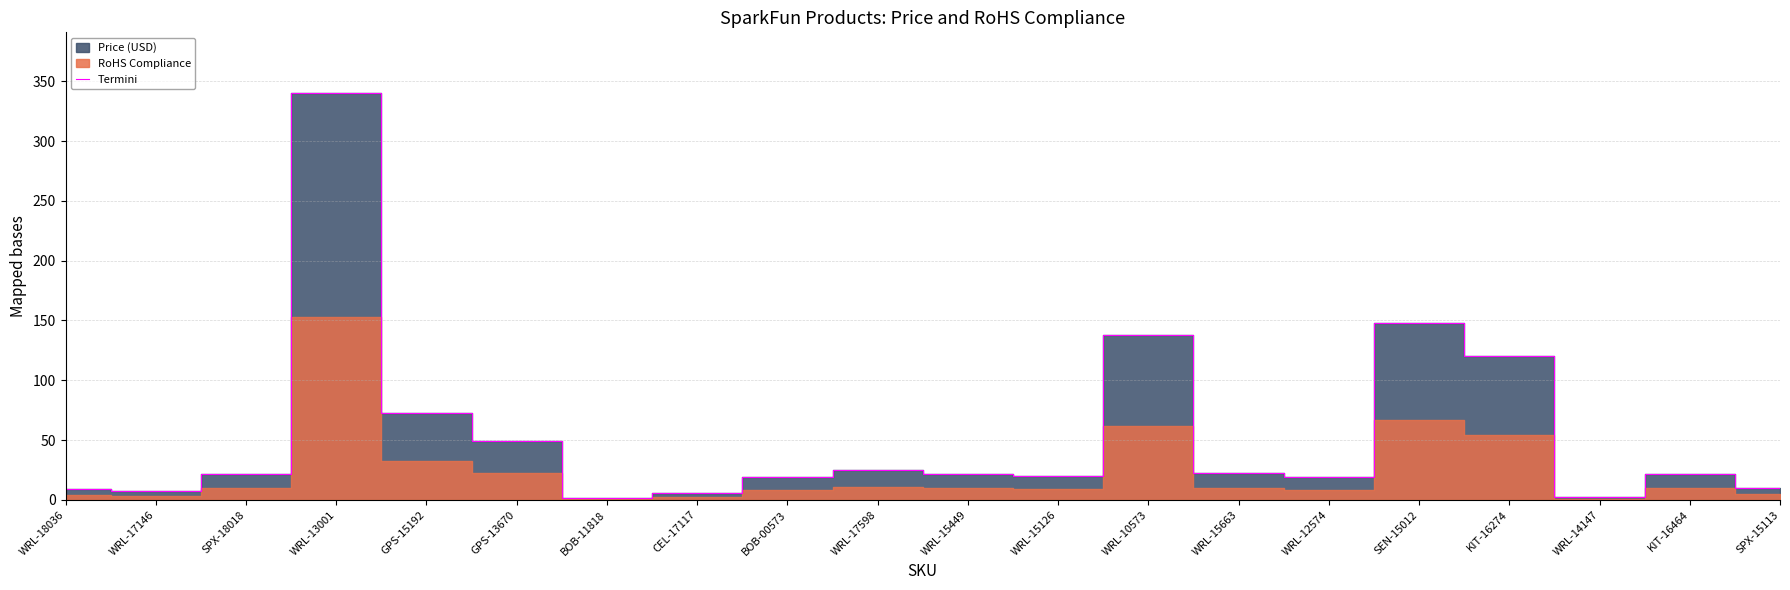

List the labels in order of value, smallest first.

BOB-11818, WRL-14147, CEL-17117, WRL-17146, WRL-18036, SPX-15113, BOB-00573, WRL-12574, WRL-15126, WRL-15449, KIT-16464, SPX-18018, WRL-15663, WRL-17598, GPS-13670, GPS-15192, KIT-16274, WRL-10573, SEN-15012, WRL-13001